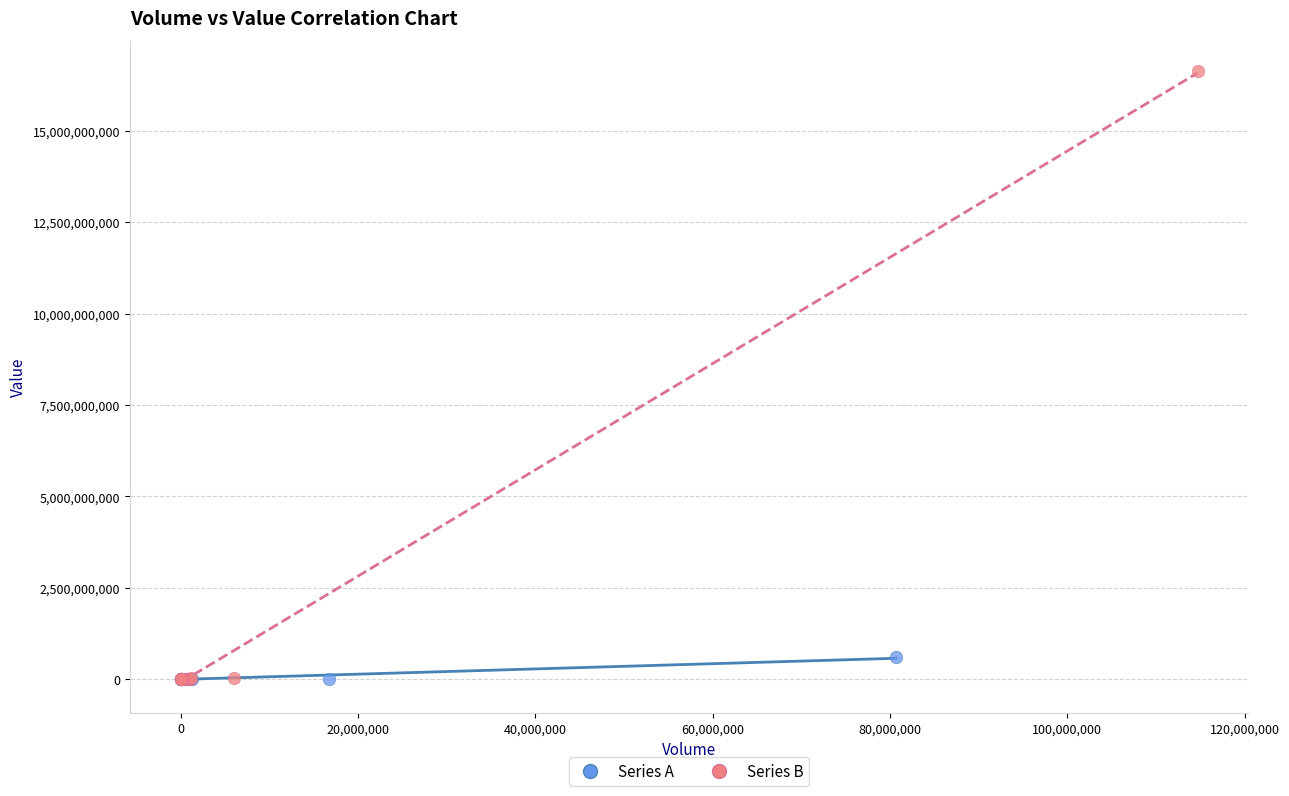

Which series has the largest Y range (max minus min)?

Series B